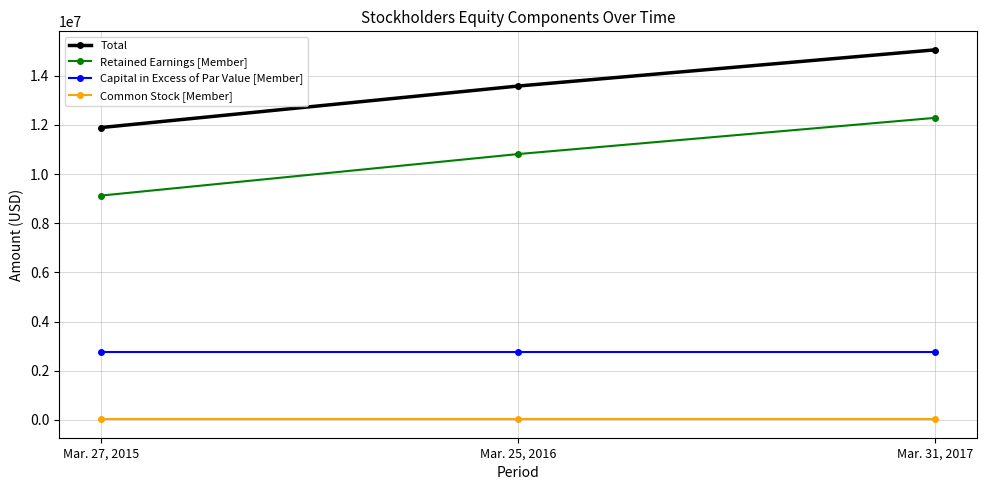

What is the difference between the Total values at Mar. 25, 2016 and Mar. 27, 2015?

1690110